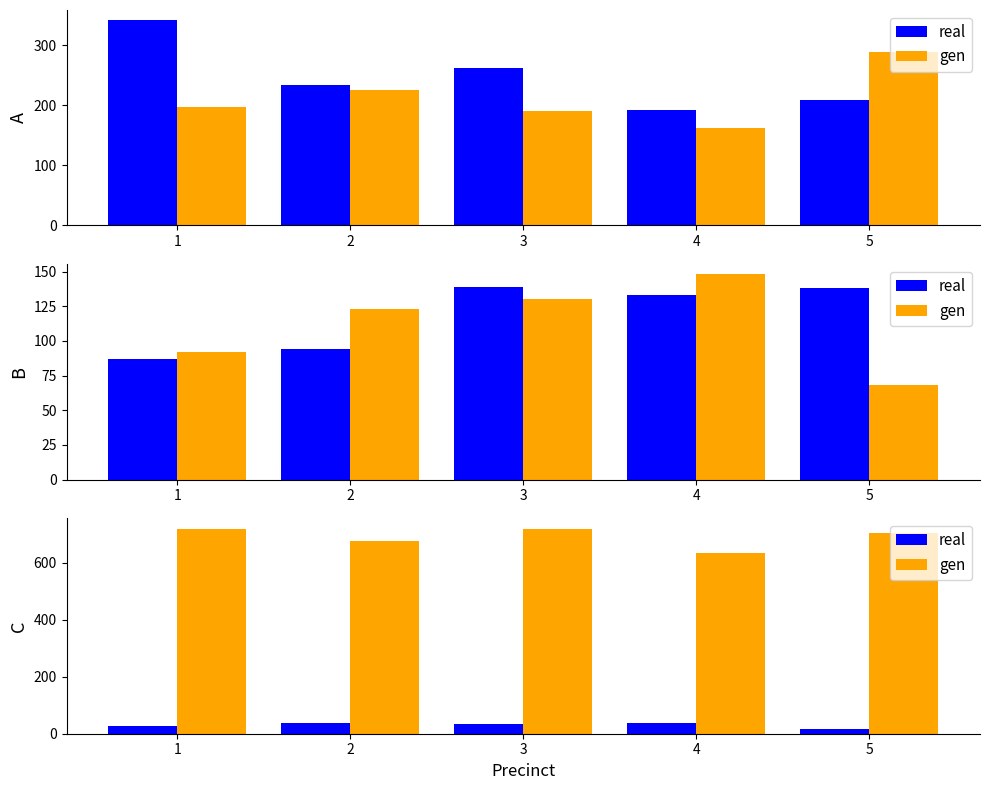

Where does the gen series first go above 704?

1